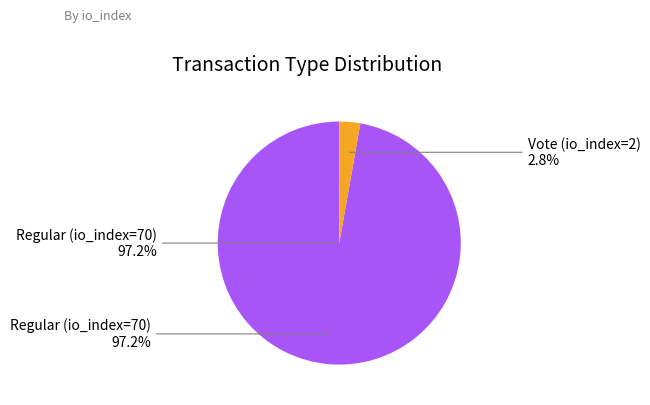

What percentage do Vote (io_index=2) and Regular (io_index=70) together represent?

100.0%